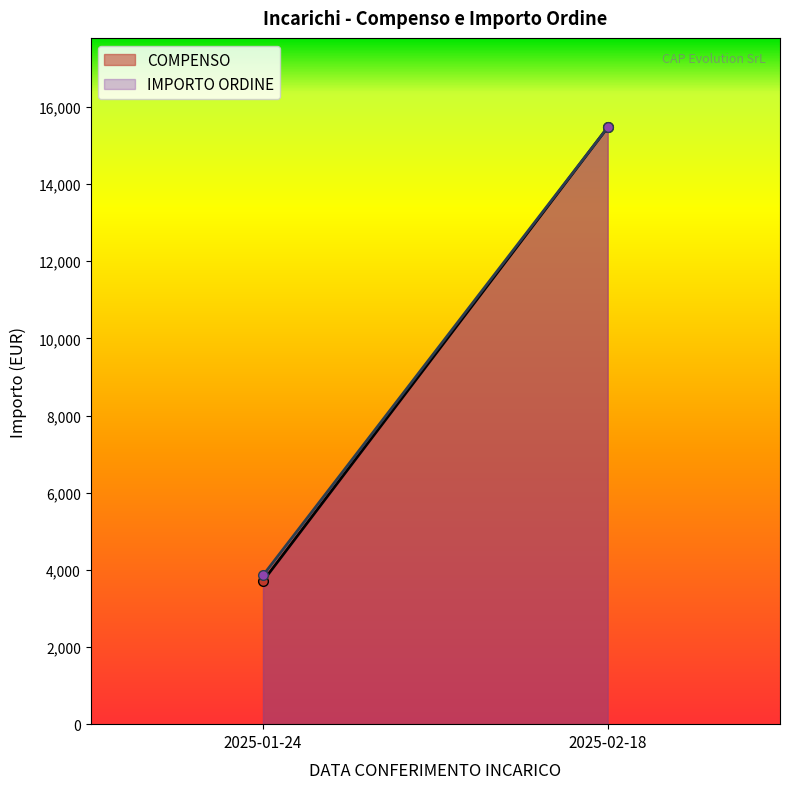

How many data points in IMPORTO ORDINE are less than 15470?

1